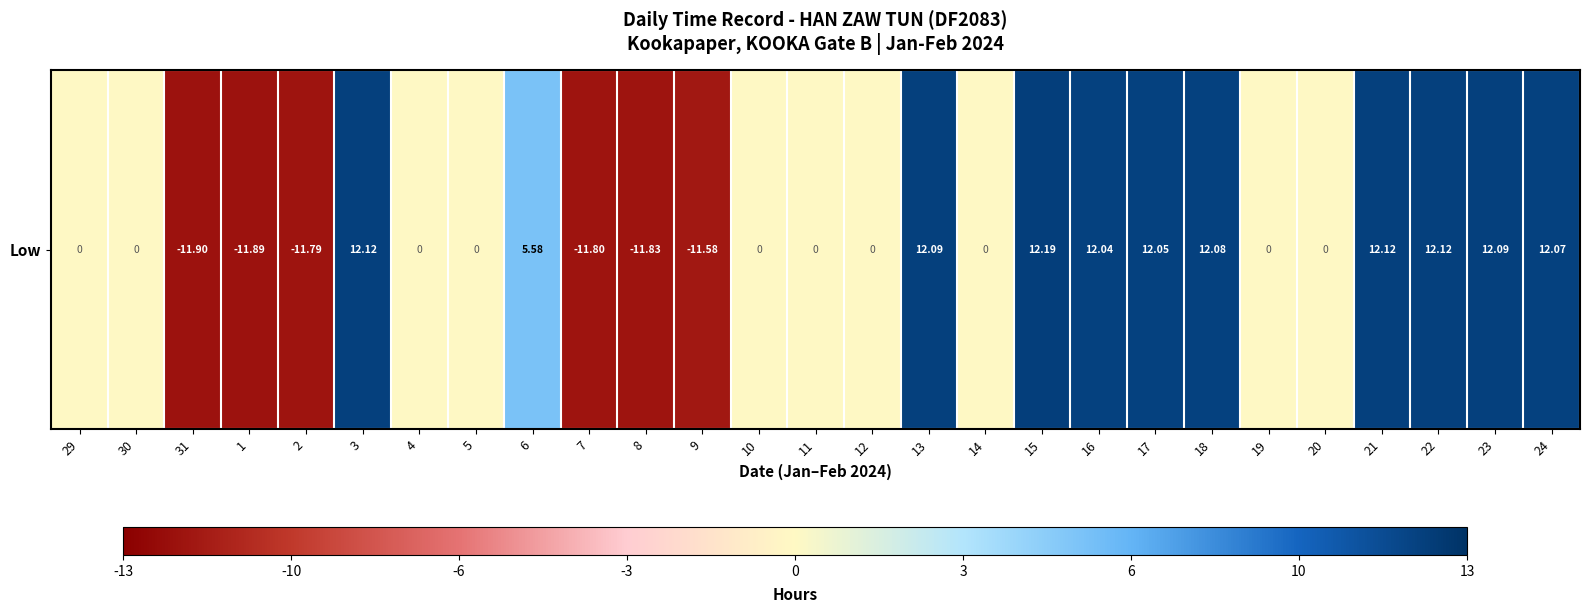

List the labels in order of value, largest first.

15, 3, 21, 22, 13, 23, 18, 24, 17, 16, 6, 29, 30, 4, 5, 10, 11, 12, 14, 19, 20, 9, 2, 7, 8, 1, 31